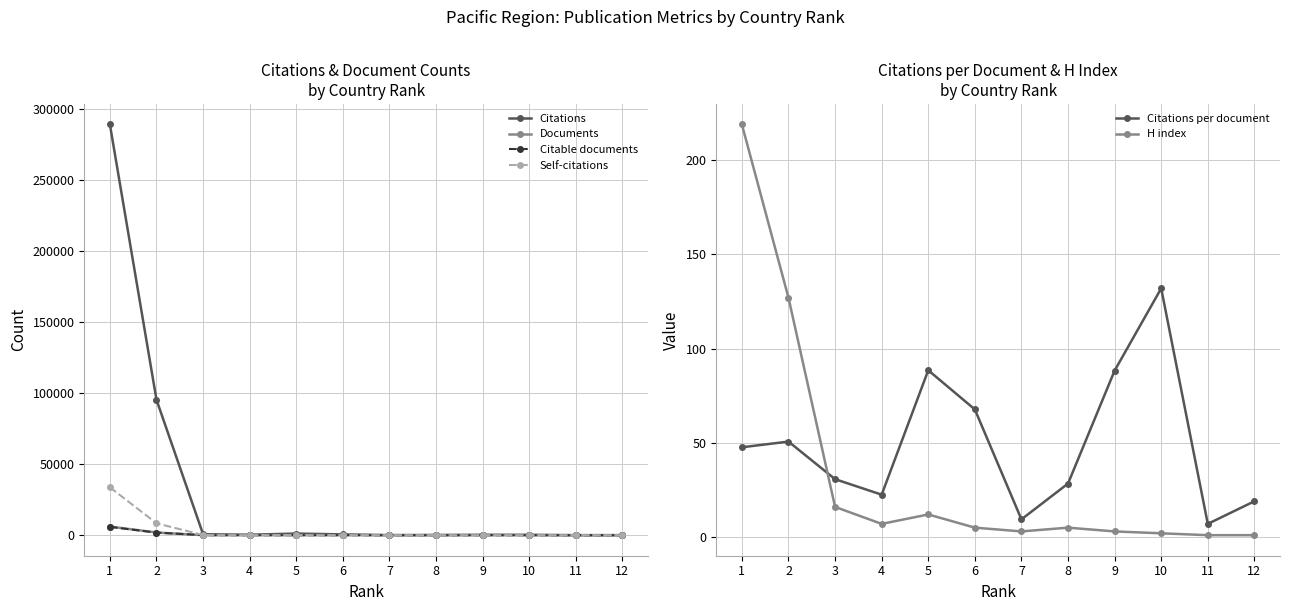

Is the value of Citable documents at 10 greater than the value of Citations at 1?

No